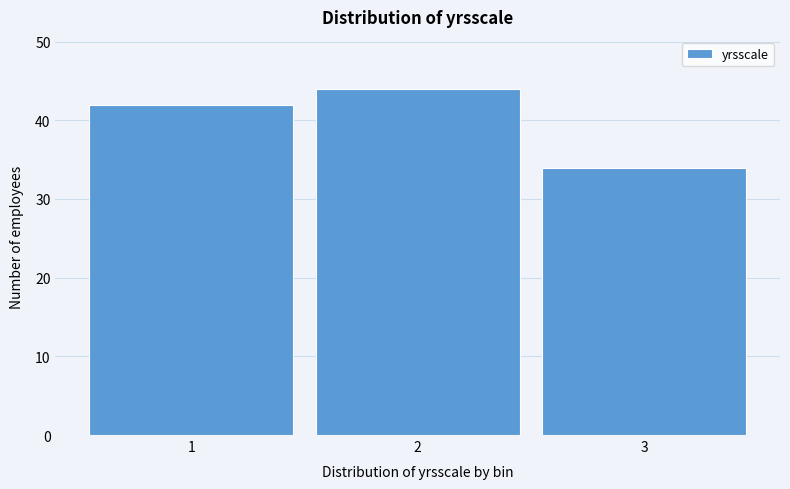

Reading right to left, what are all the values shown in this chart?

34	44	42